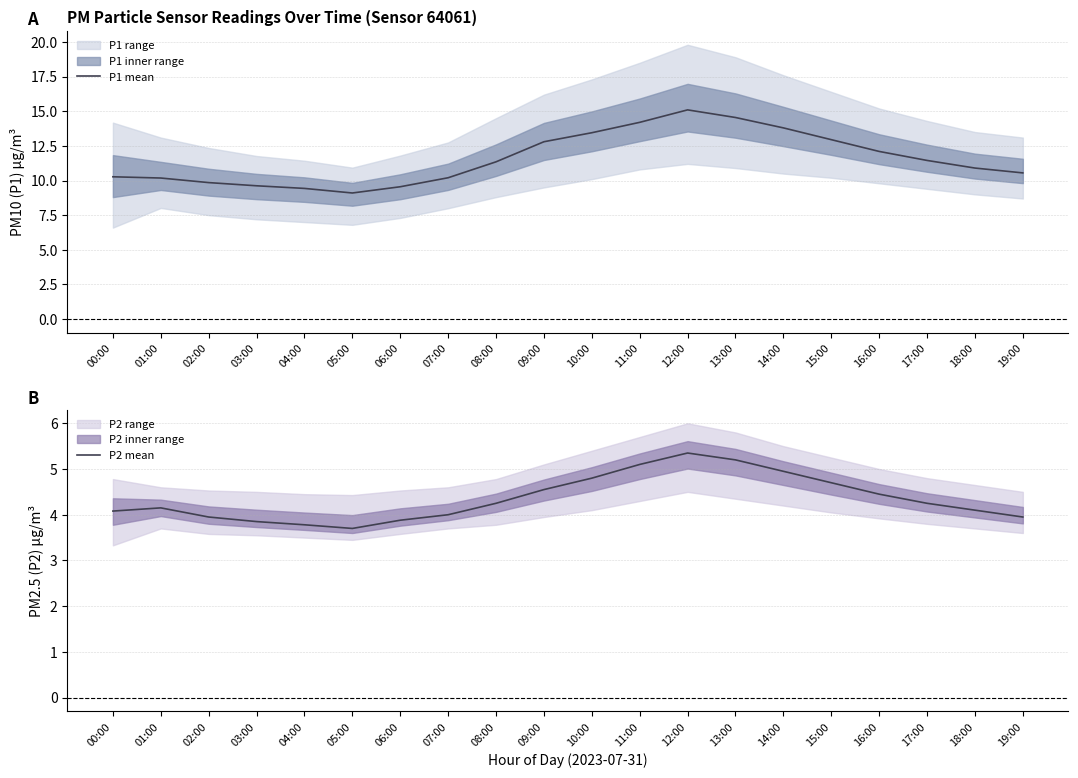

Rank the series by their average value, from lowest to highest.

P2 mean, P1 mean